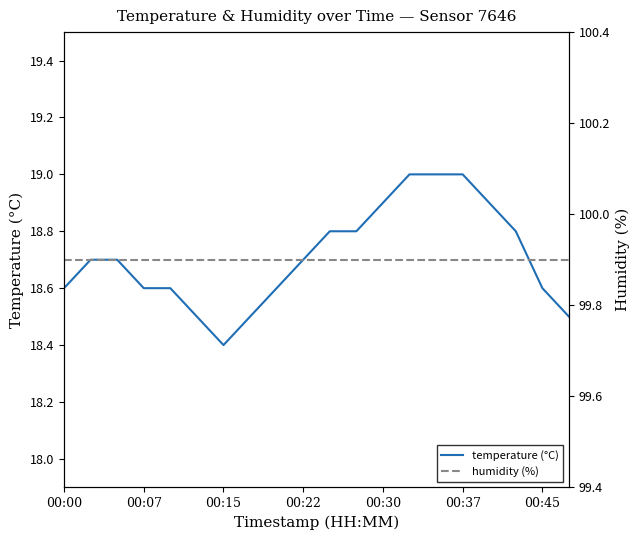

What is the highest value of the temperature (°C) series?

19.0